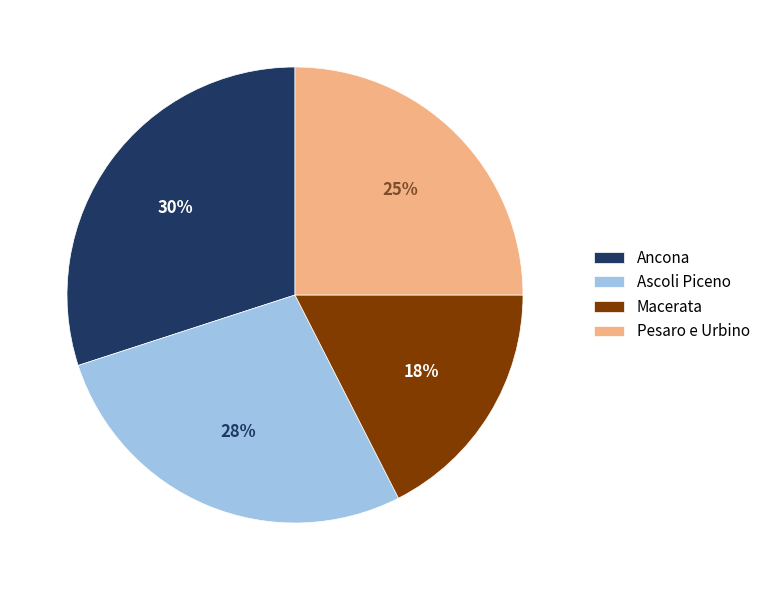

To the nearest percent, what is the difference between the largest and smallest slice percentages?

12%